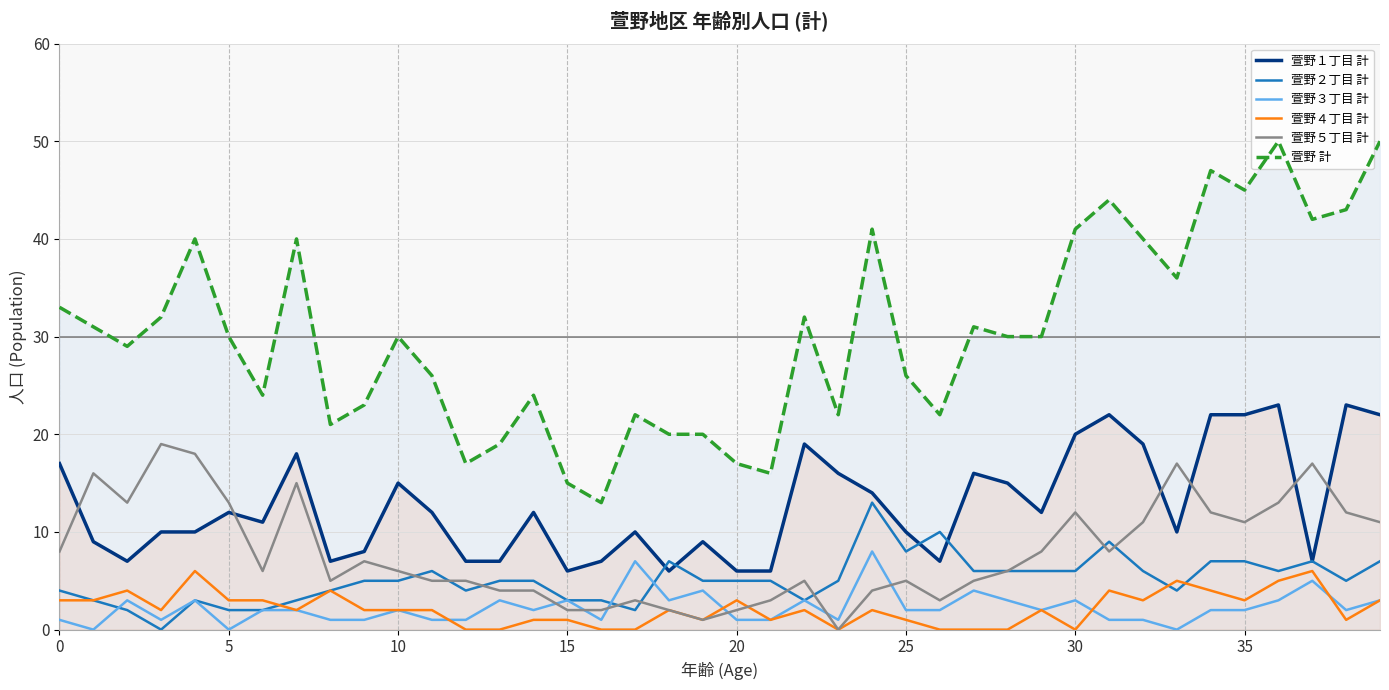

How many lines are shown in the chart?

6